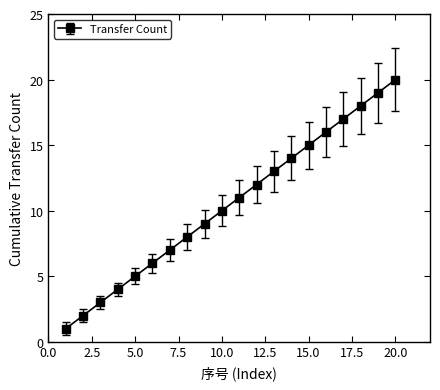

True or false: there are more than 1 points higher than both neighbors.

False